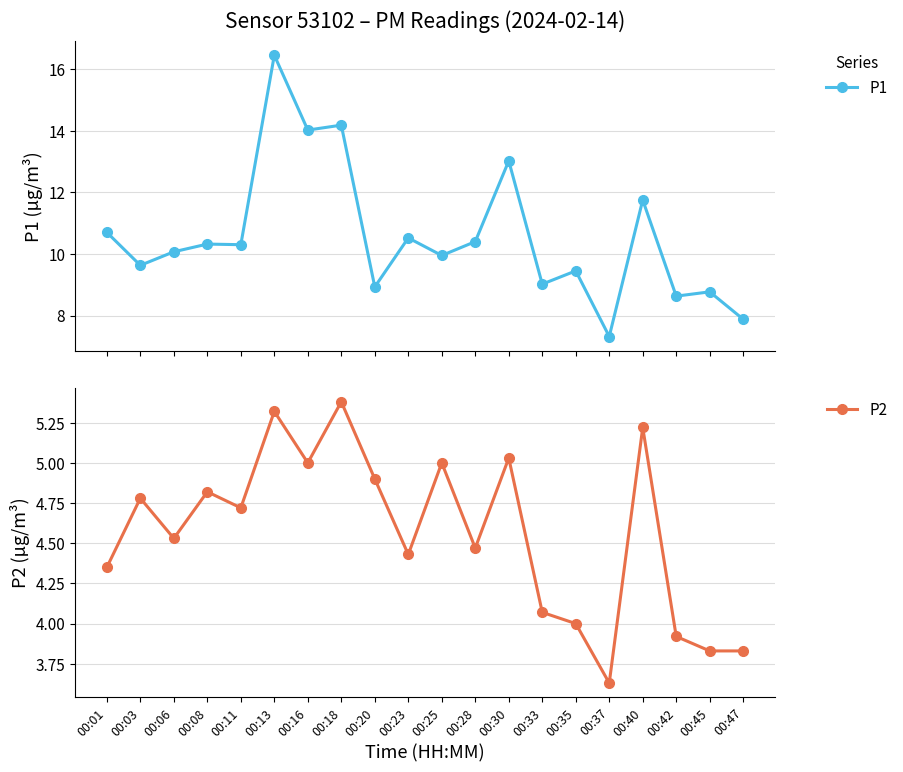

Does the chart have visible grid lines?

Yes